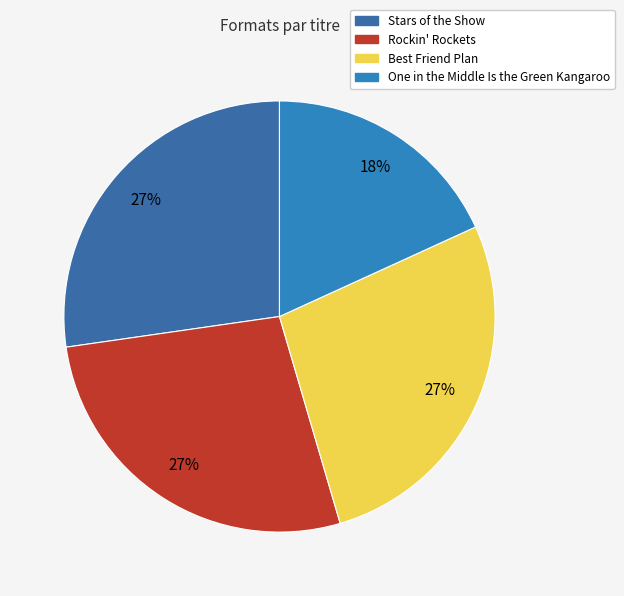

Do Rockin' Rockets and Best Friend Plan together represent more than half of the pie?

Yes